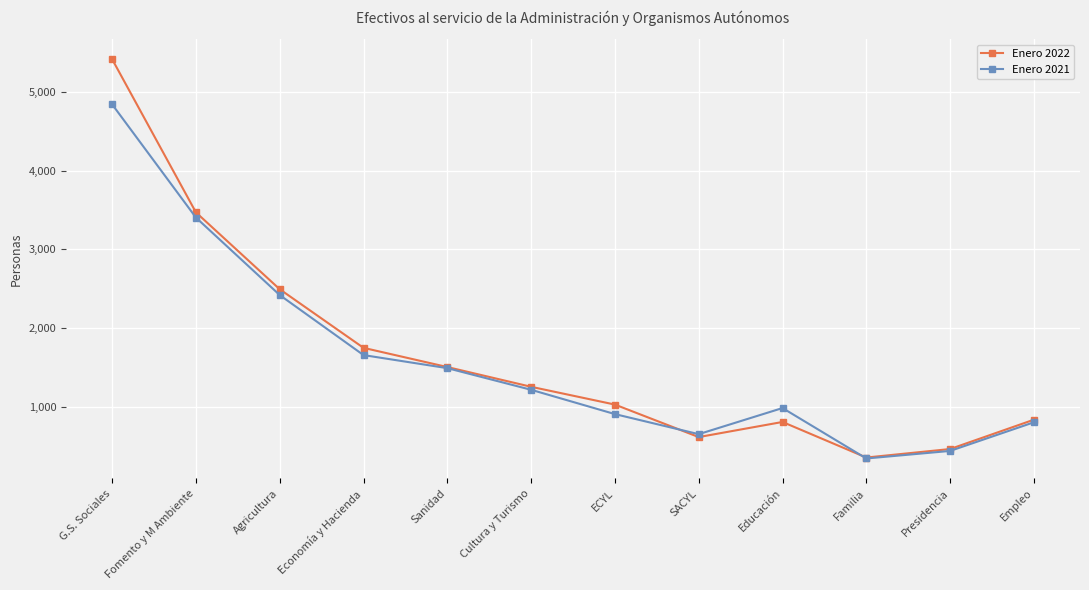

What position from the left is Presidencia?

11